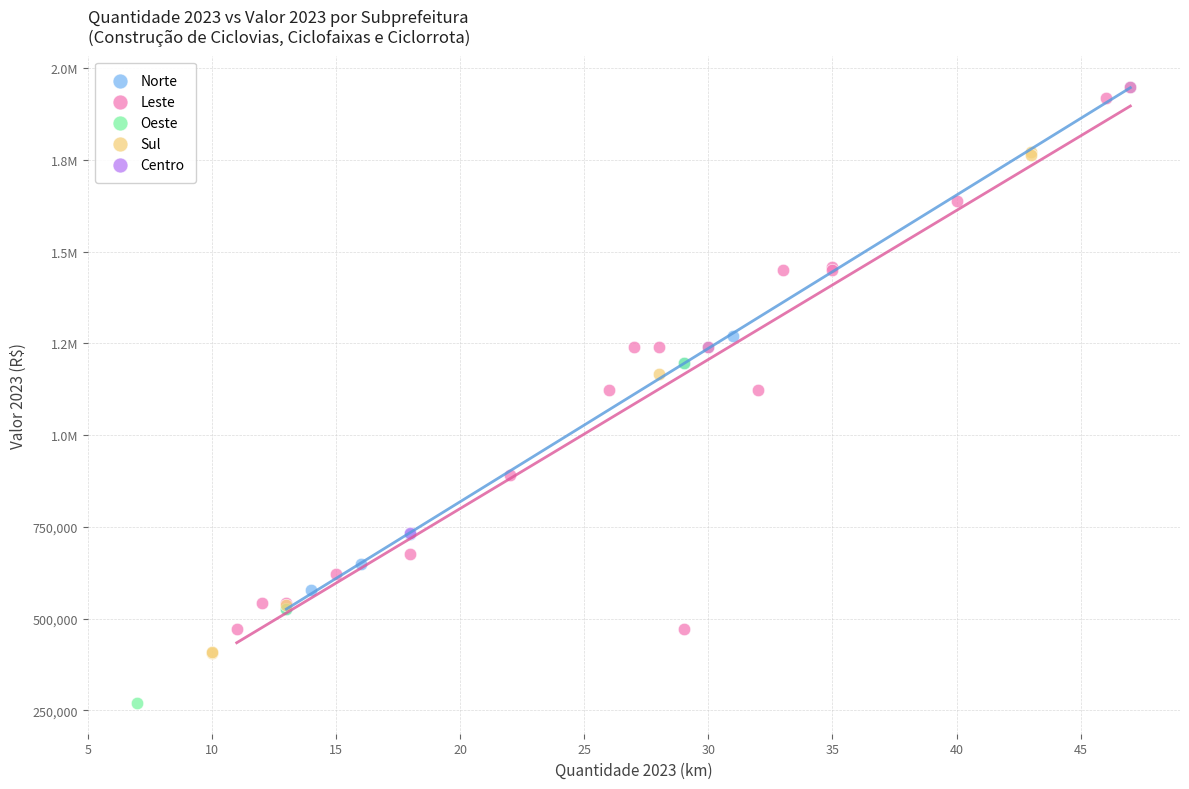

What are all the series names shown in the legend?

Norte, Leste, Oeste, Sul, Centro